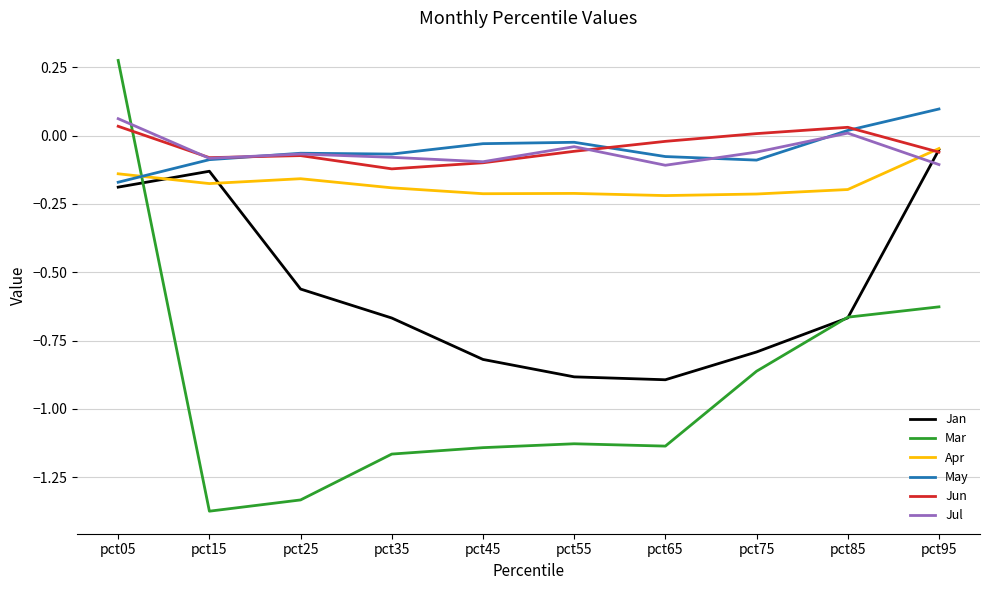

At which category does Apr reach its first local valley?

pct15